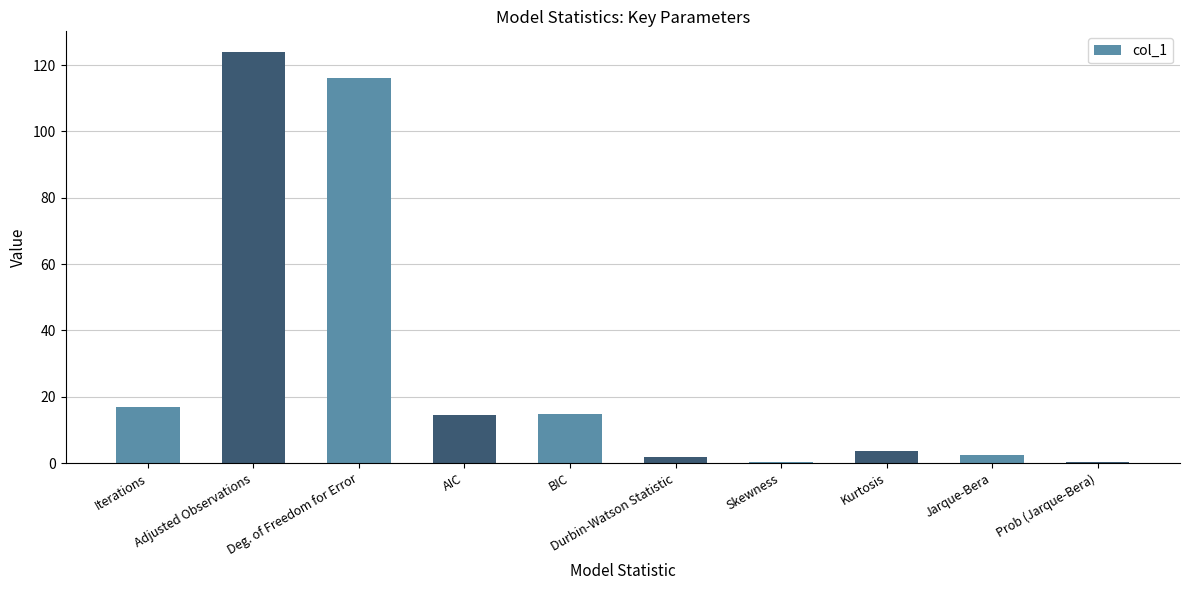

What is the maximum value shown in the chart?

124.0